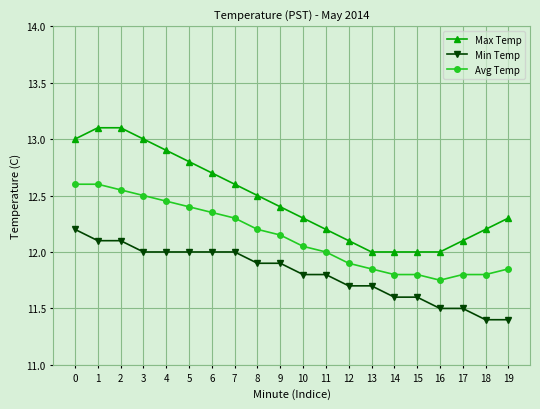

What is the maximum value shown in the chart?

13.1